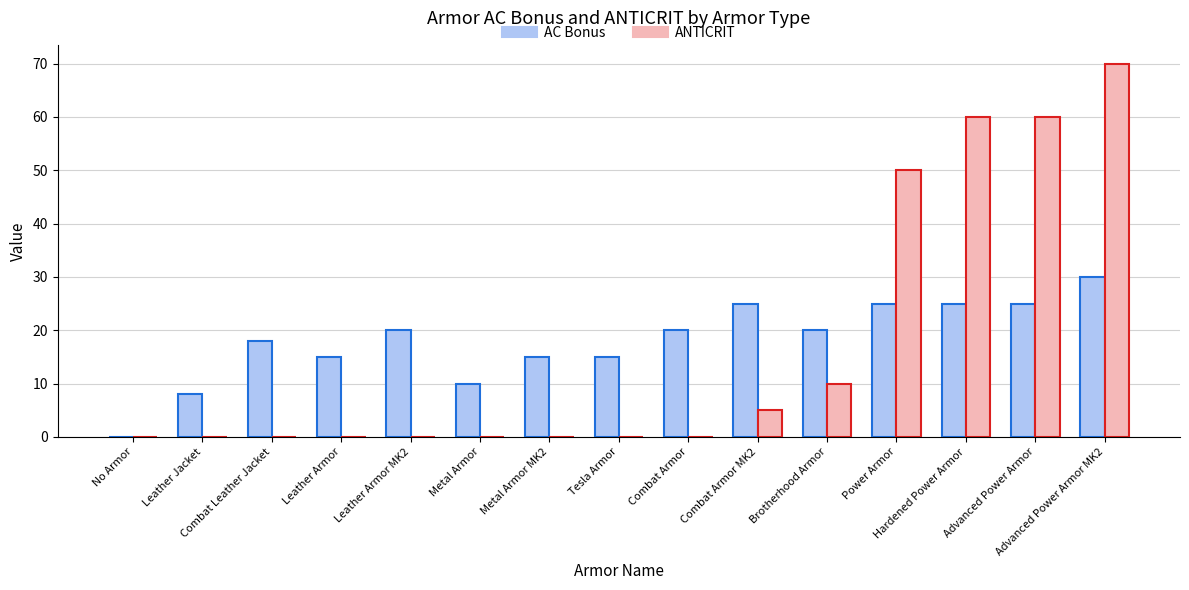

Count the number of data series in this chart.

2